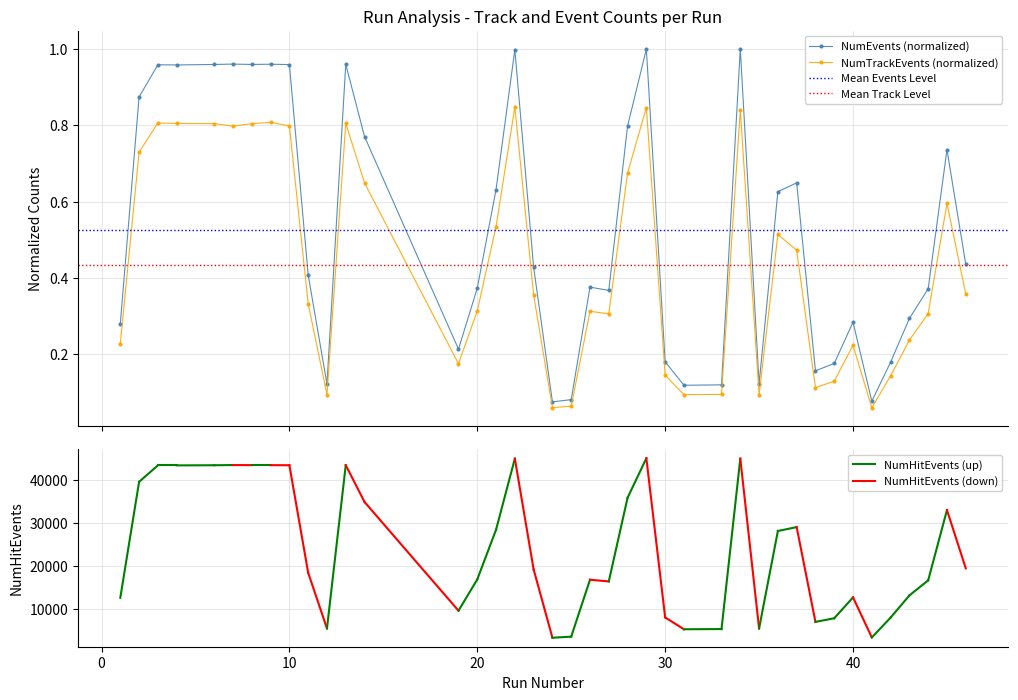

True or false: NumEvents (normalized) has more than 2 interior local peaks.

True